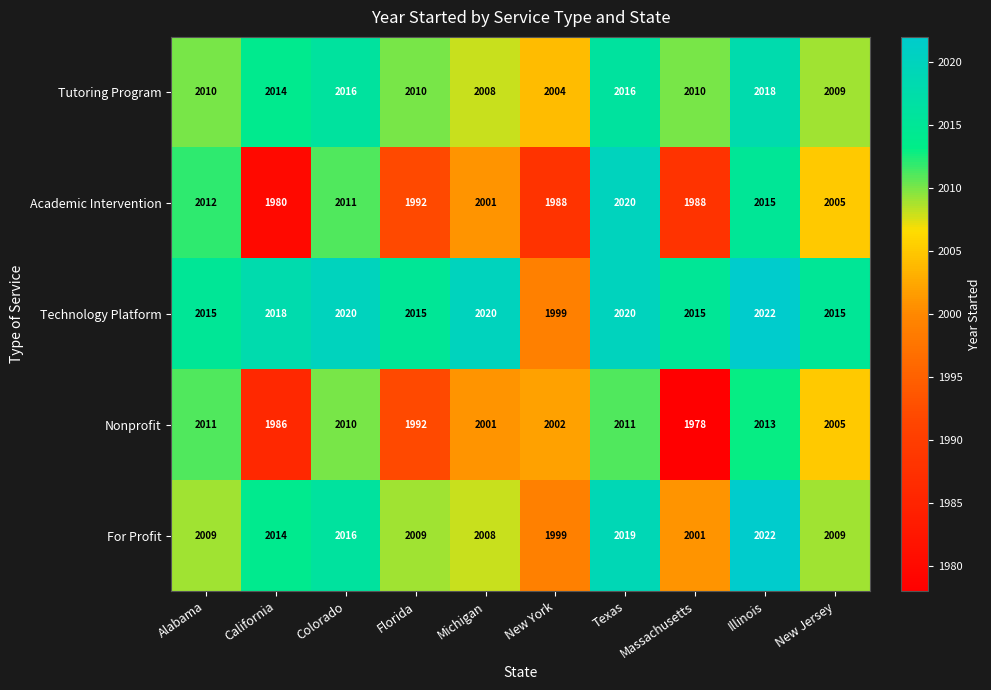

At Massachusetts, list the series in order from largest to smallest.

Technology Platform, Tutoring Program, For Profit, Academic Intervention, Nonprofit